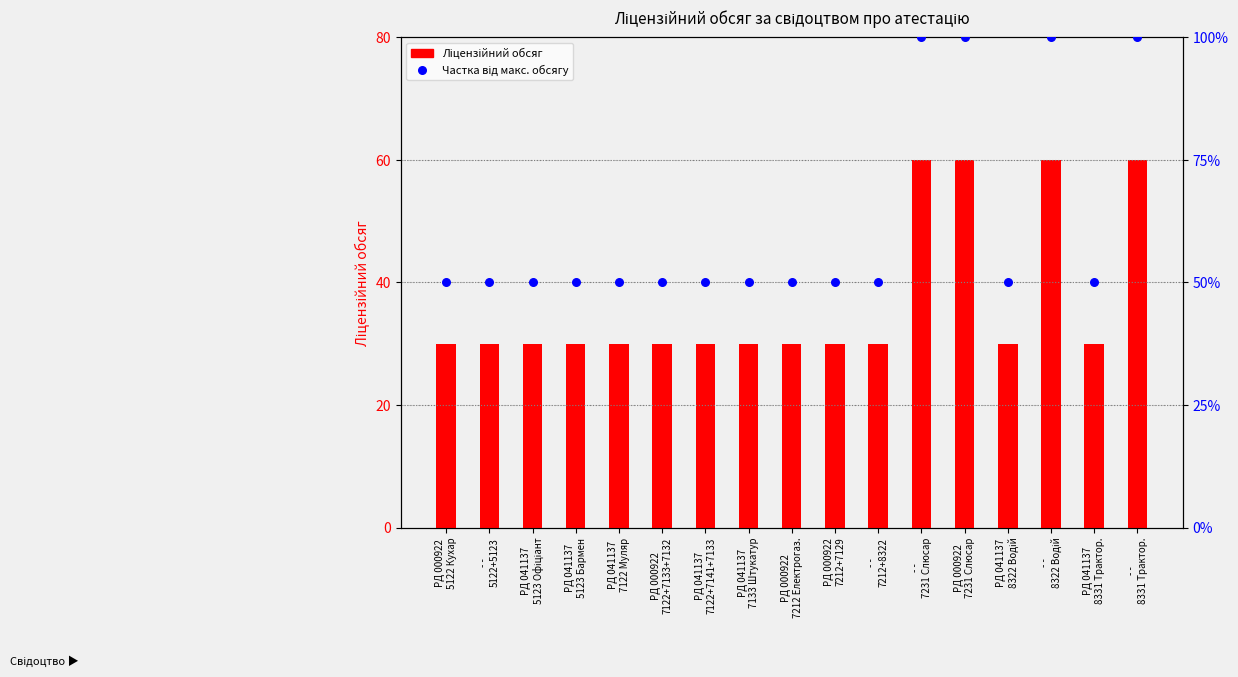

Which series reaches the minimum Y coordinate?

Ліцензійний обсяг